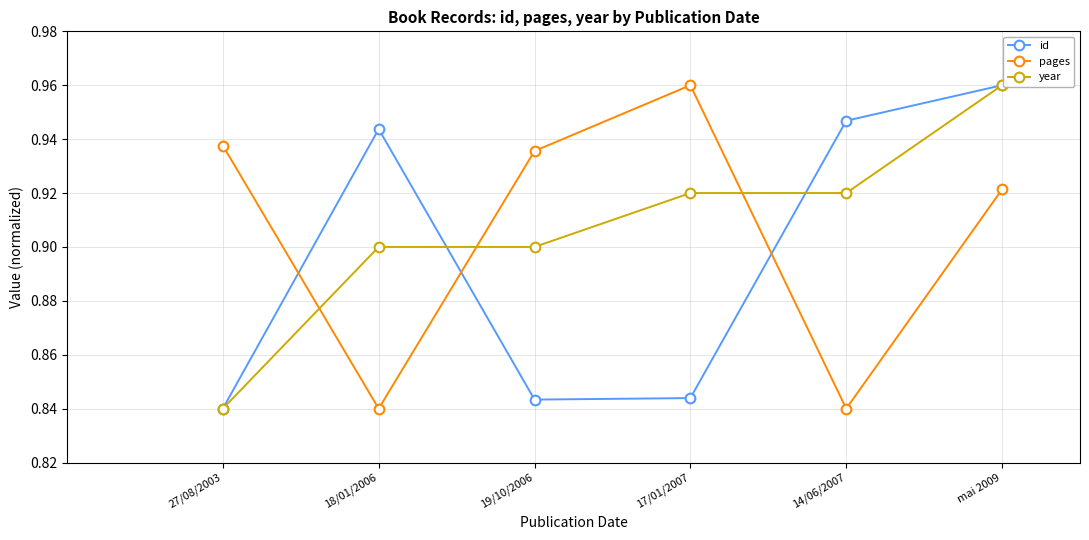

The value of year at 17/01/2007 is 1.4. True or false?

False